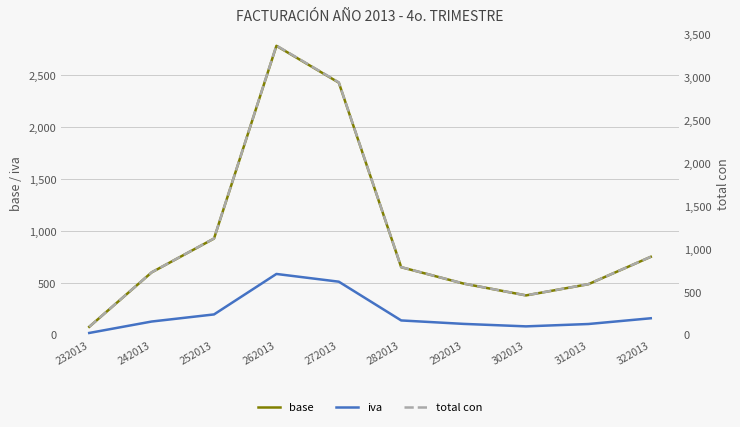

Reading right to left, transcribe all the data shown in this chart.

base: 750.0	486.0	378.0	492.0	650.0	2430.0	2785.0	926.5	600.0	75.0
iva: 157.5	102.1	79.4	103.3	136.5	510.3	584.9	194.6	126.0	15.8
total con: 907.5	588.1	457.4	595.3	786.5	2940.3	3369.8	1121.0	726.0	90.8